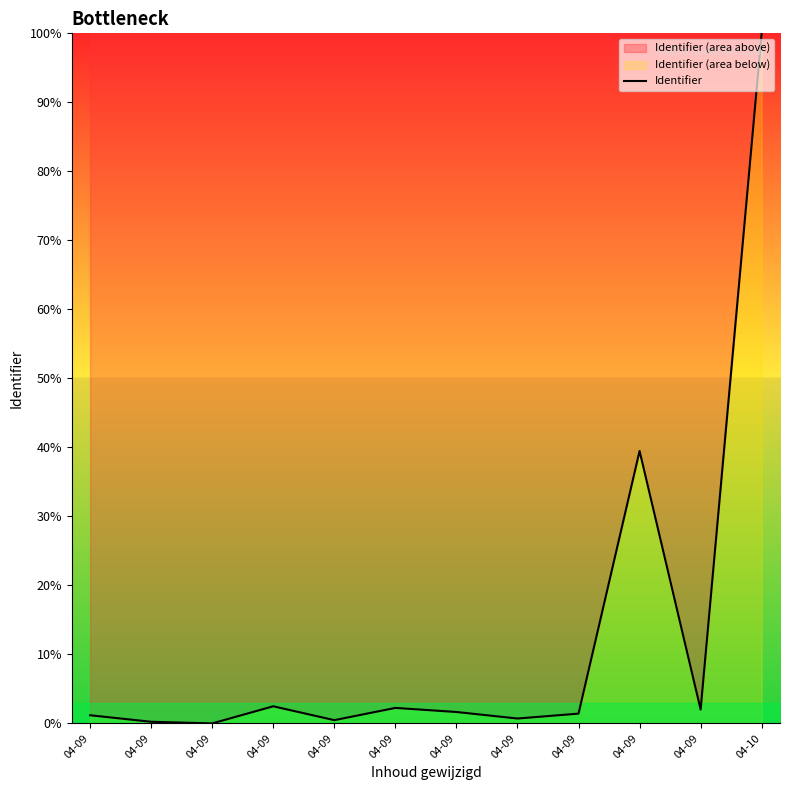

Where does the data first go above 1?

04-09